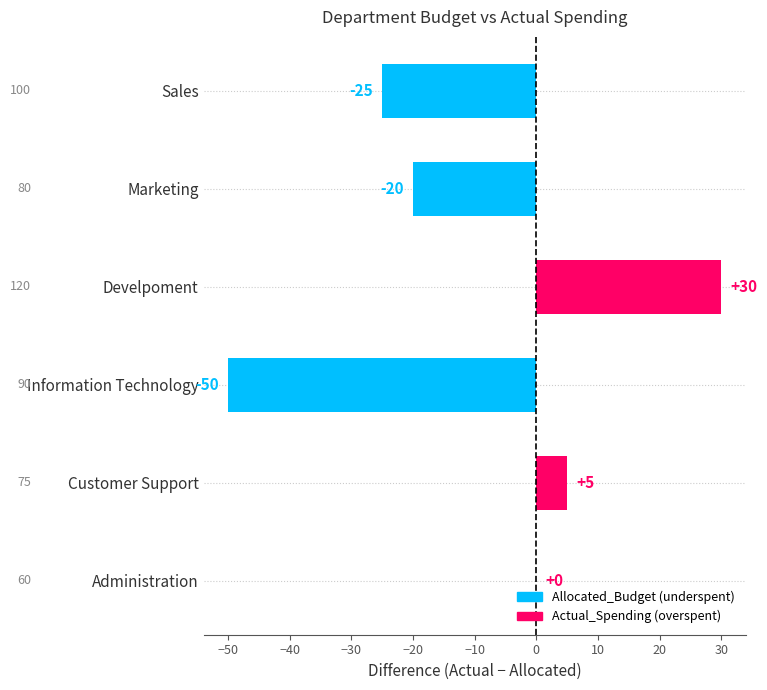

Is it true that the value at Administration is 32?

False